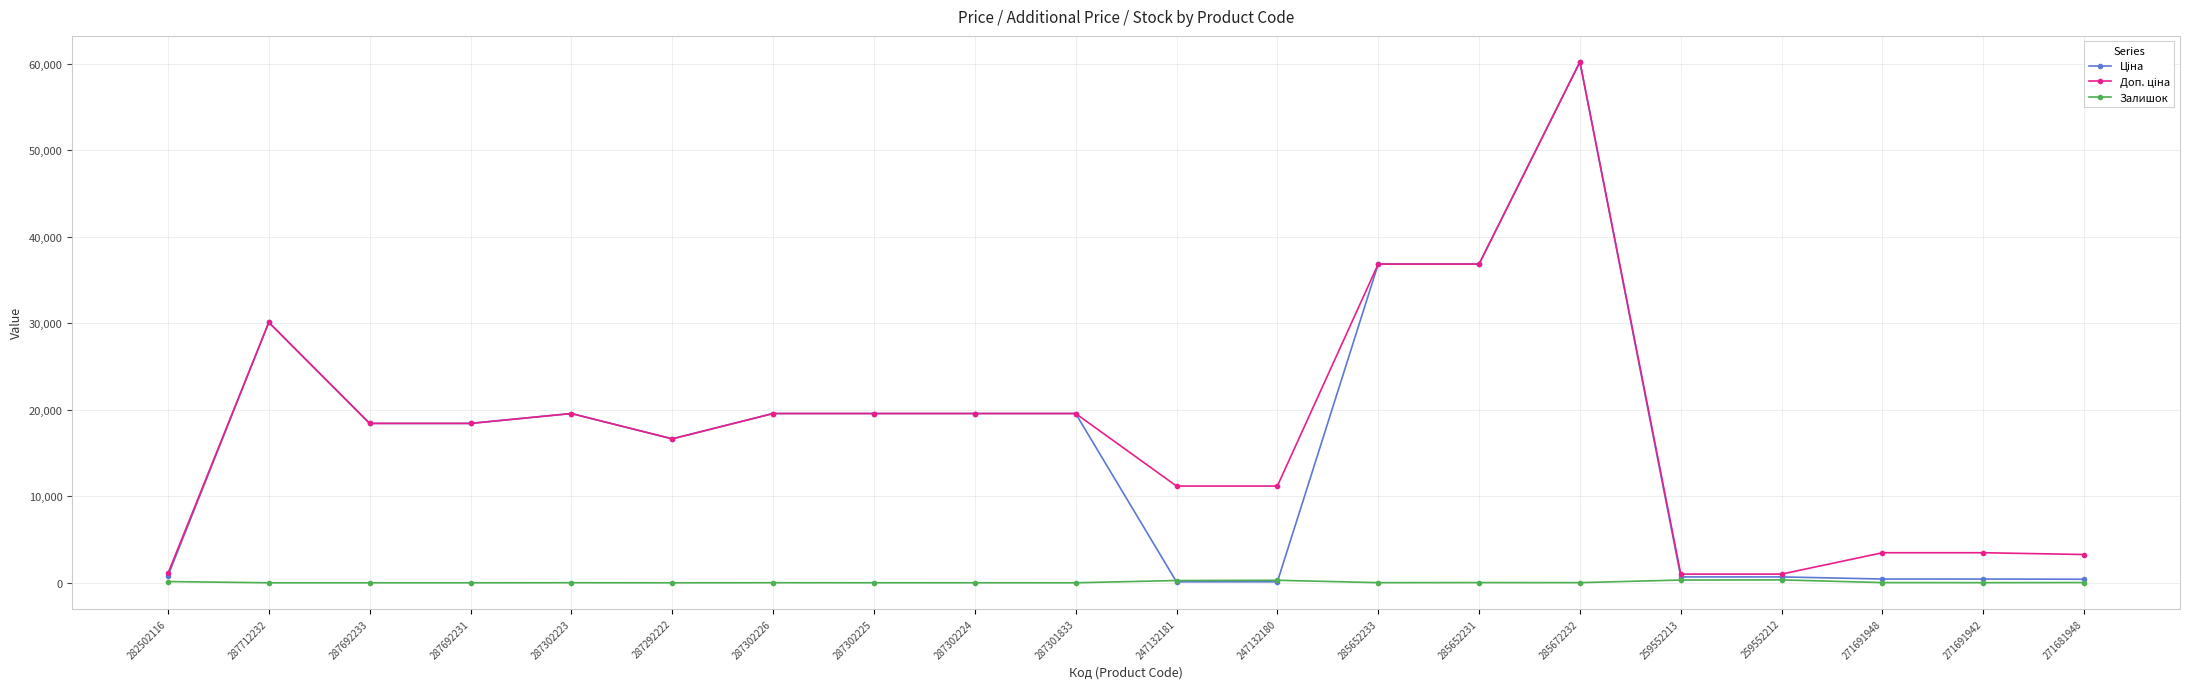

What is the average value of the Залишок series?

74.1